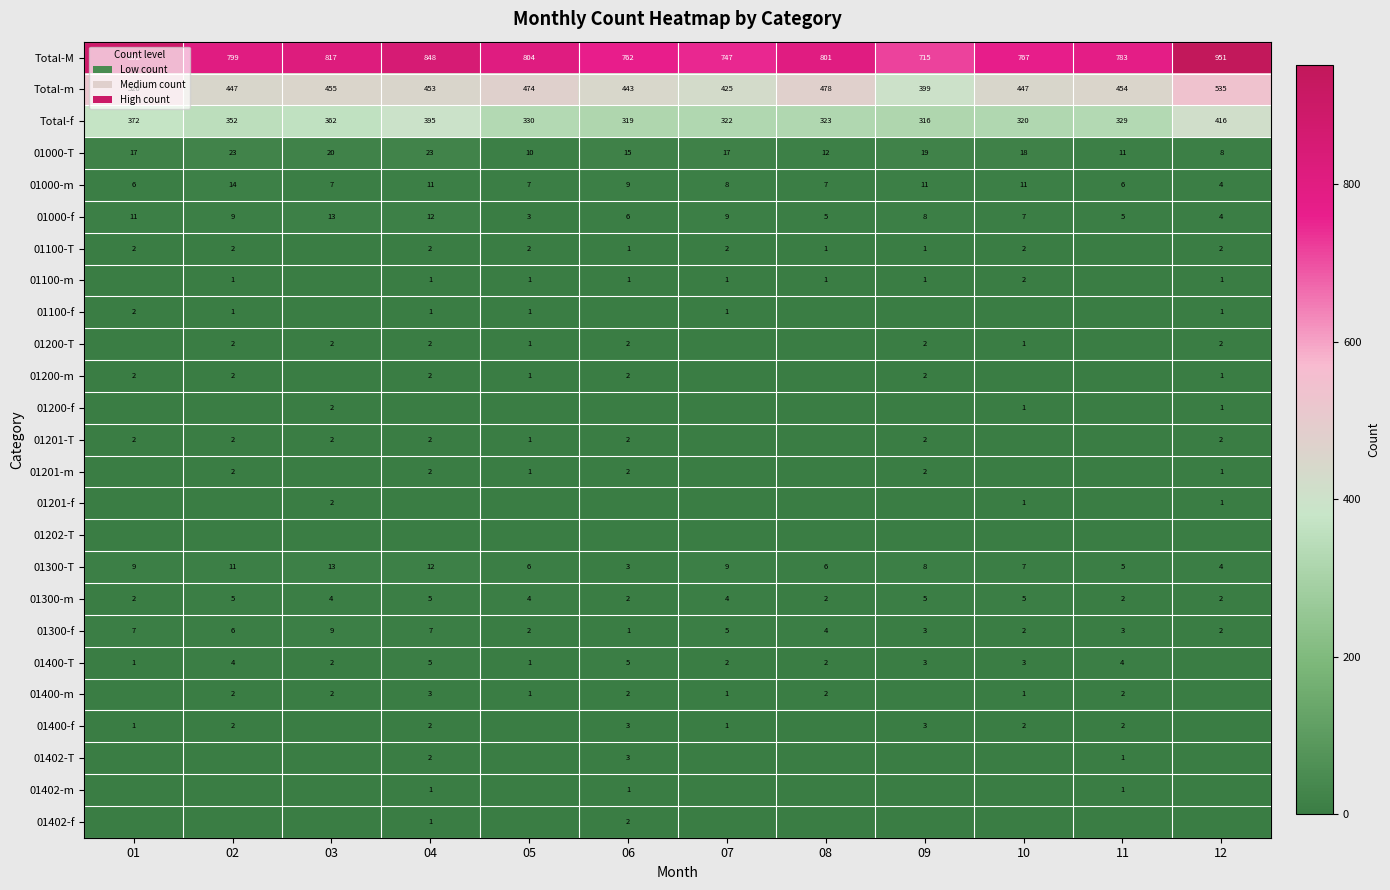

The value of Total-M at 02 is 799. True or false?

True